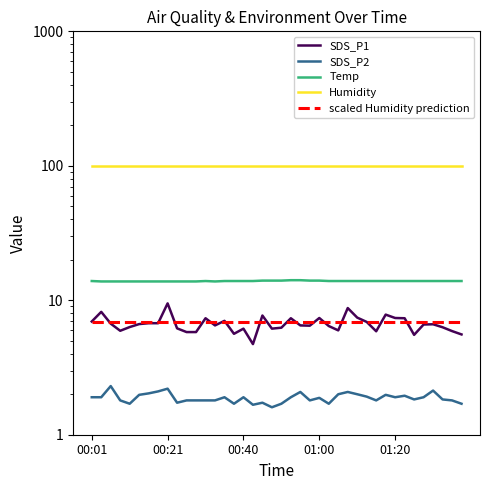

What is the smallest value displayed?

1.6